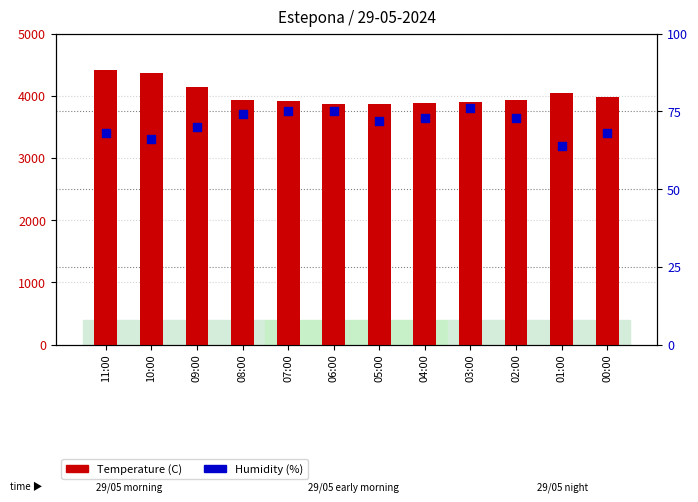

Which series has the widest spread of Y values?

Temperature (C)